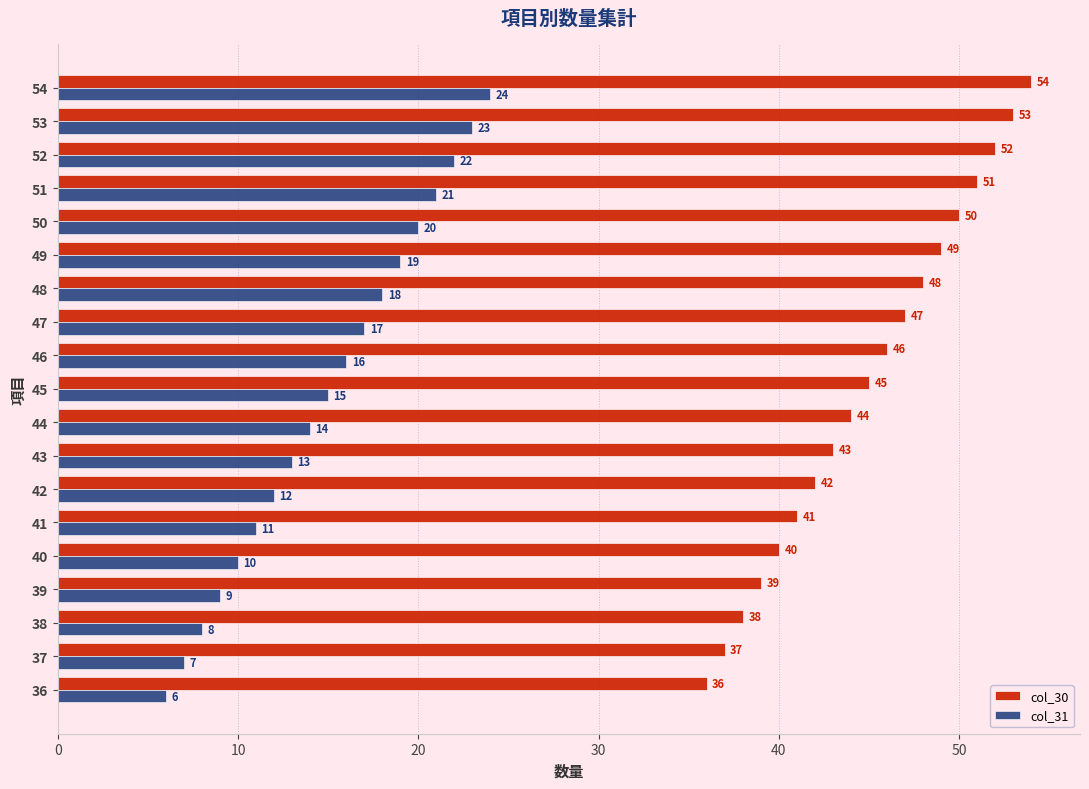

The col_31 series shows 8 at 50. True or false?

False